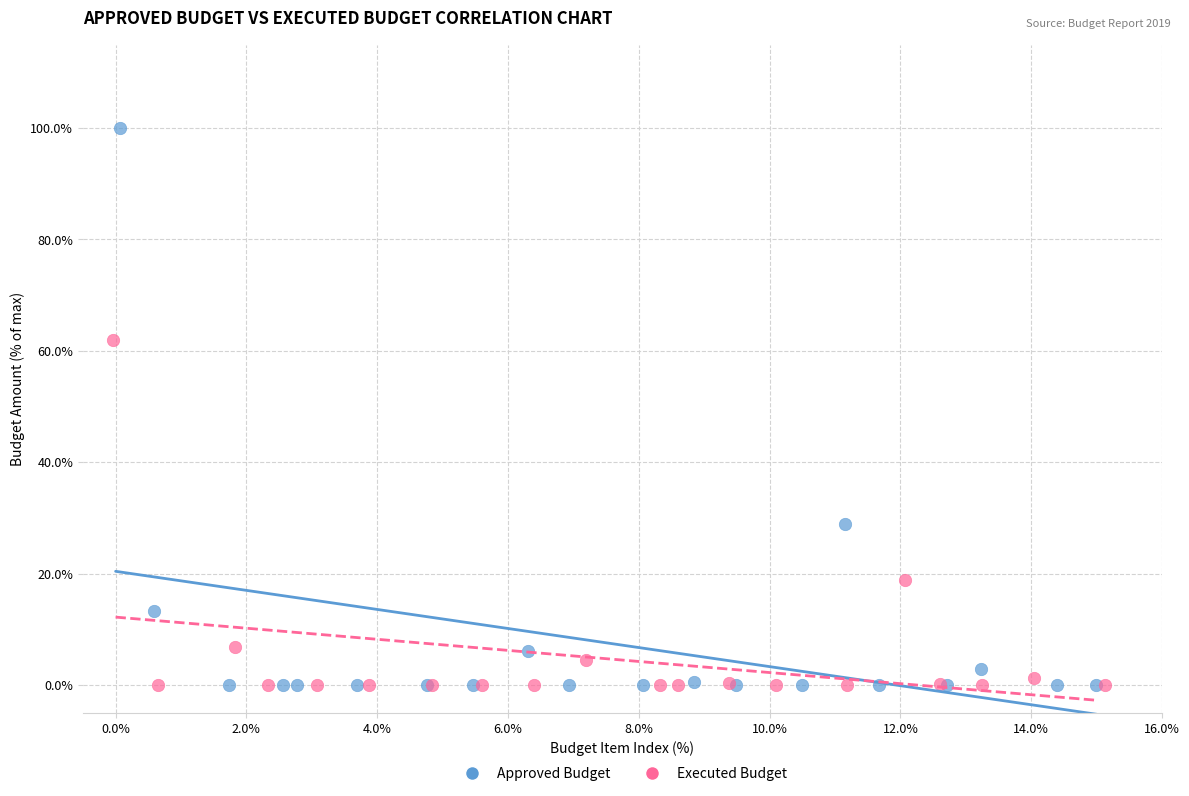

Which series reaches the maximum Y coordinate?

Approved Budget